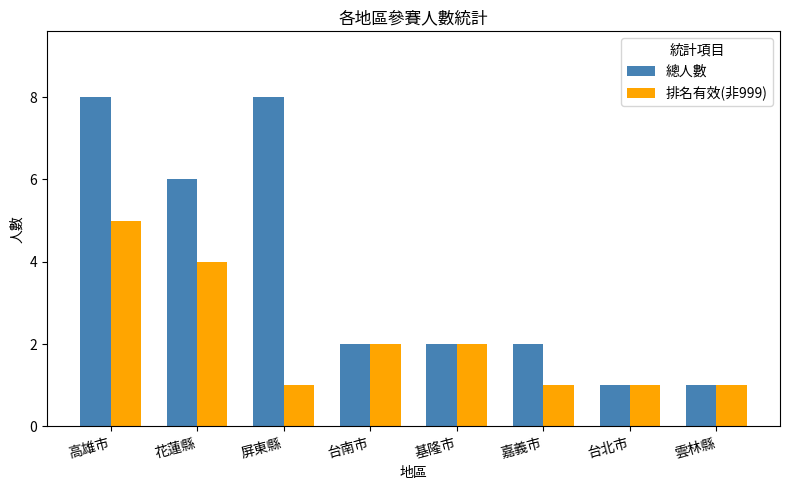

What is the total value across all series at 台南市?

4